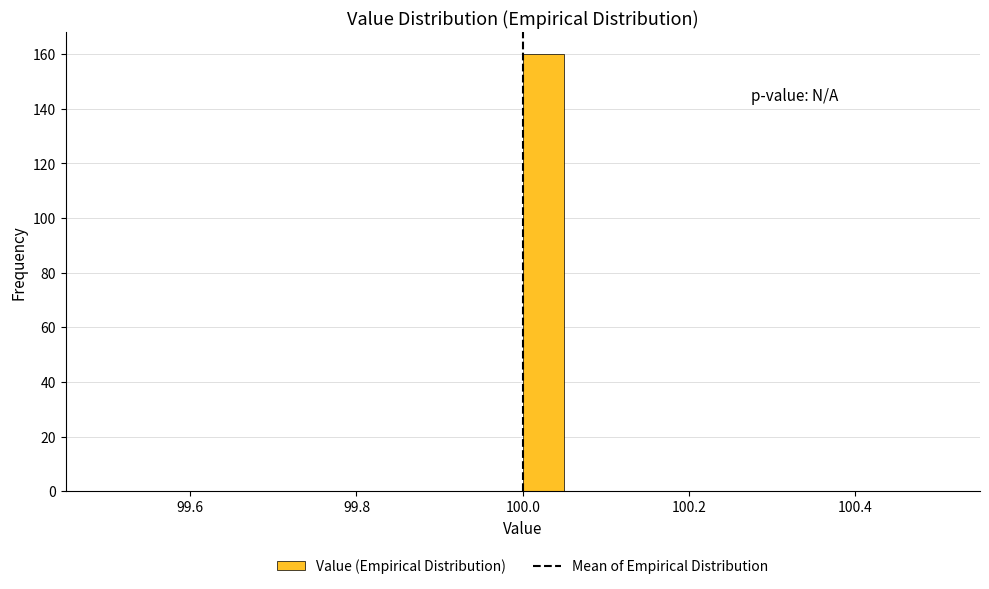

Around what value on the x-axis is the tallest bar? Give the approximate position of its centre, as read against the axis.

100.02